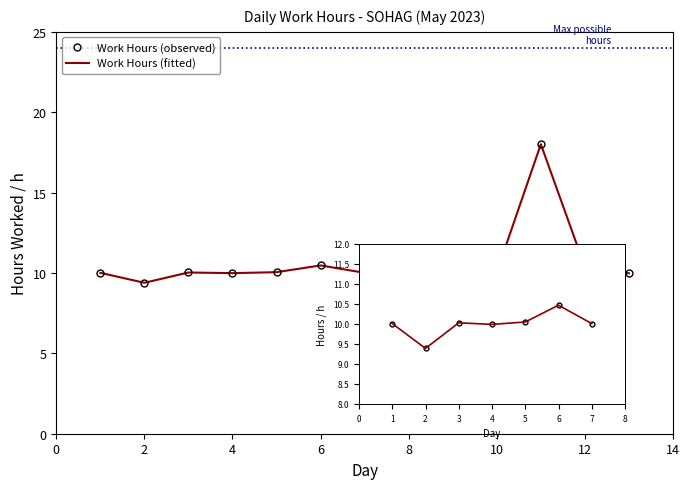

Which series has the largest total across all categories?

Work Hours (observed)